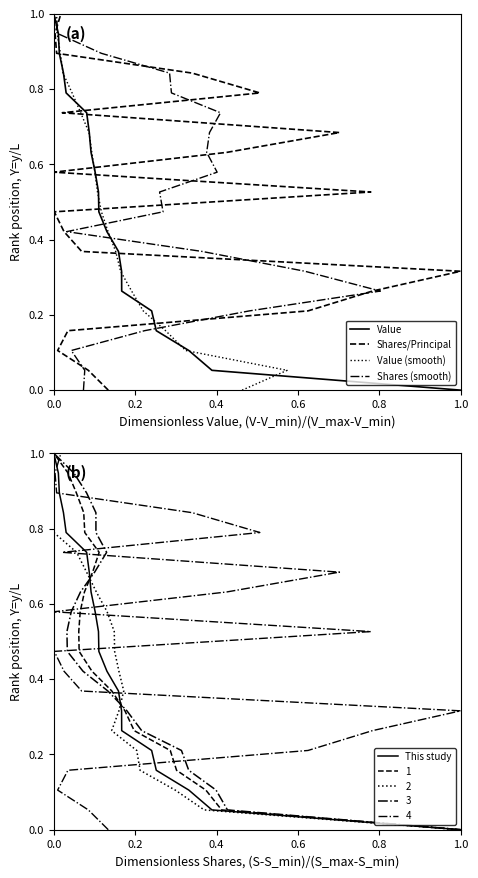

What is the value of the This study point at the 6th from the left?

0.3